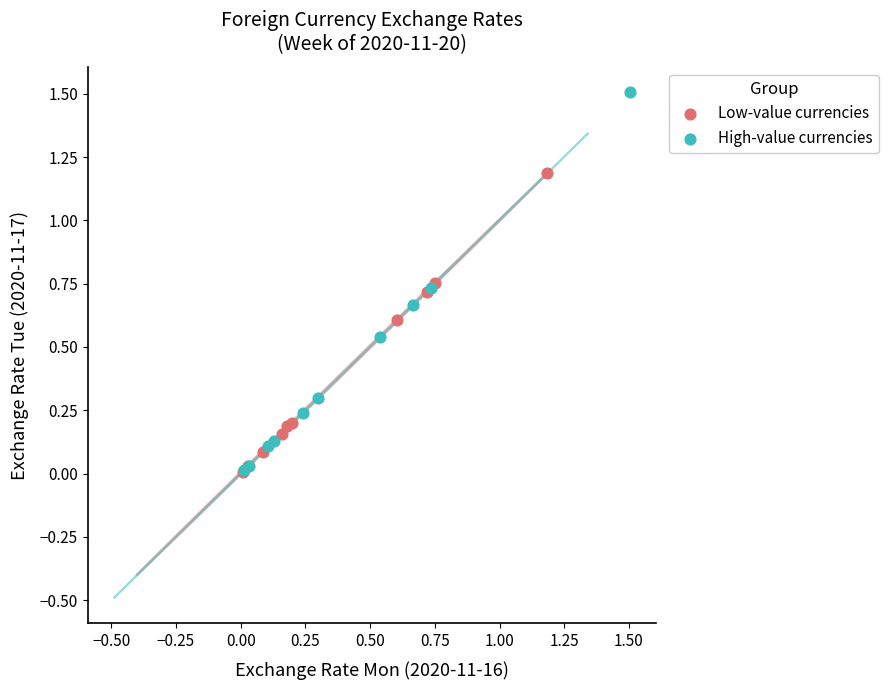

Which series has the largest Y range (max minus min)?

High-value currencies